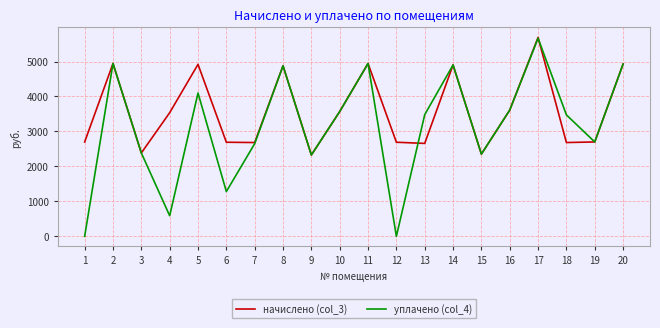

Between 5 and 16, which series saw the biggest shift?

начислено (col_3)